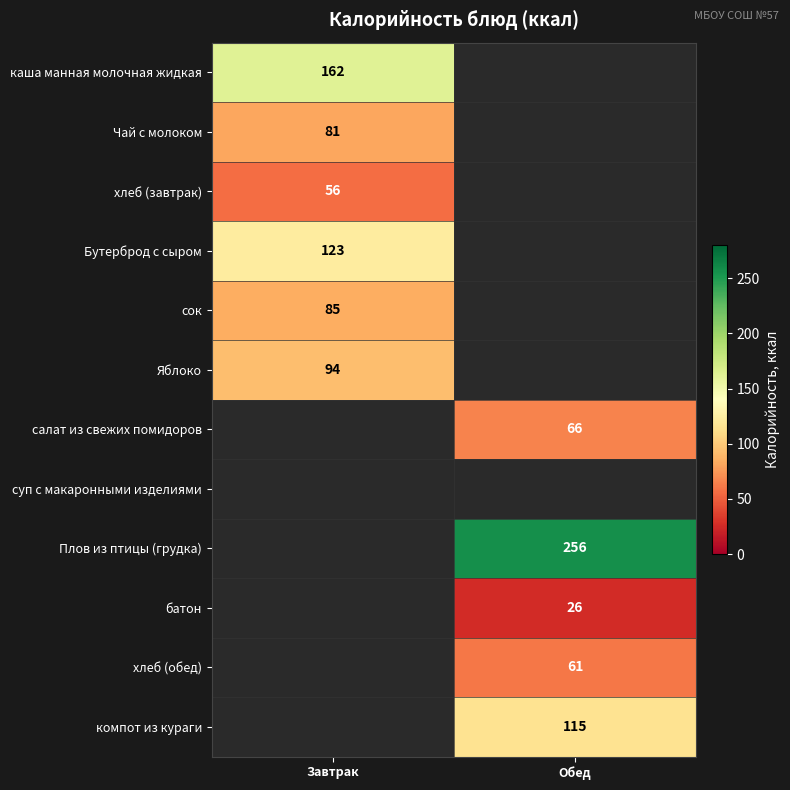

Which label corresponds to the largest value in the chart?

Обед